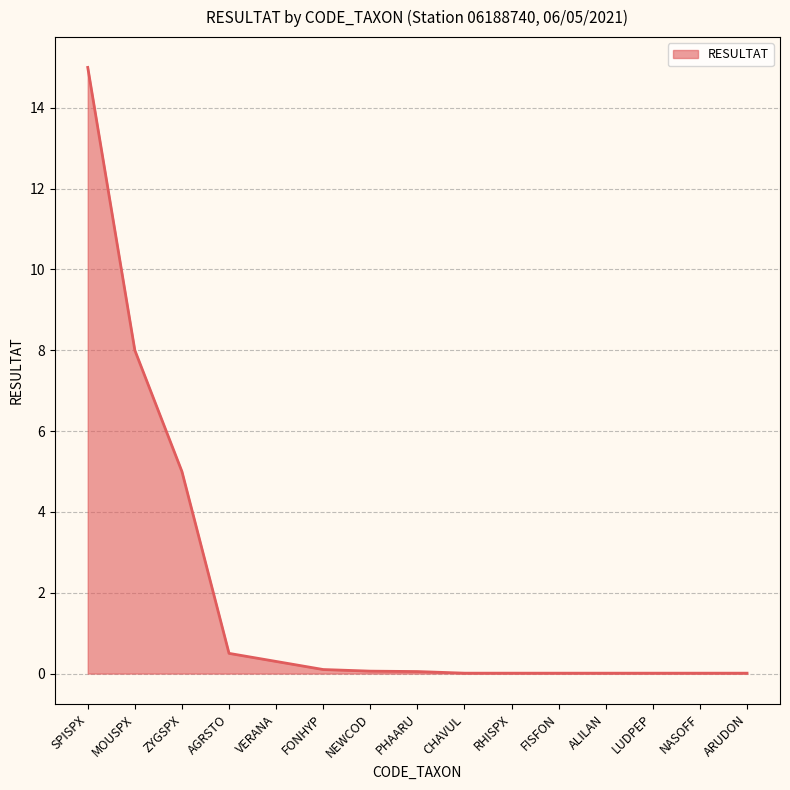

Count the number of data series in this chart.

1